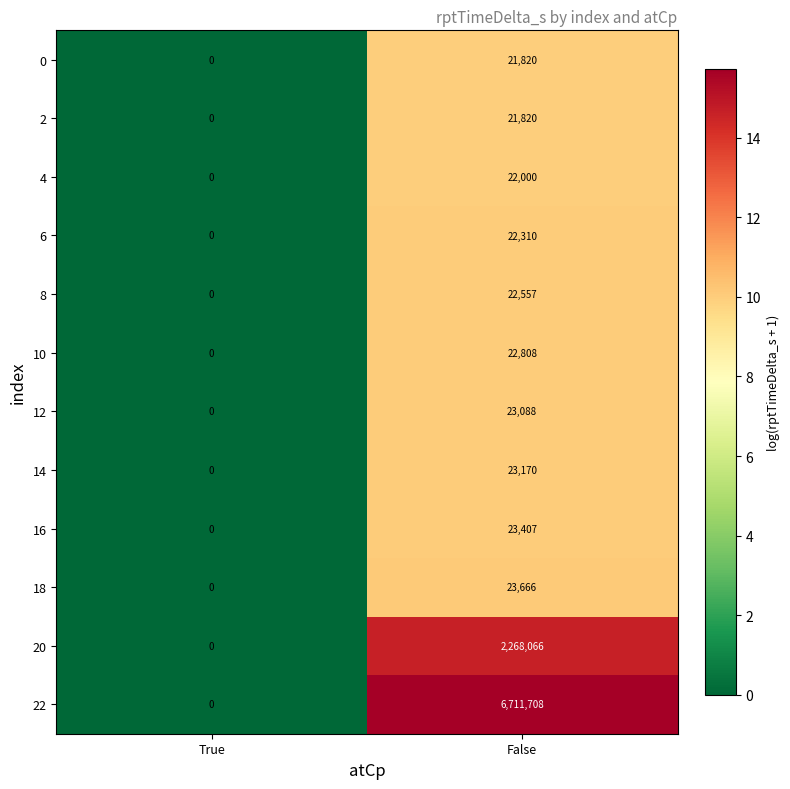

List the labels in order of 6 value, largest first.

False, True